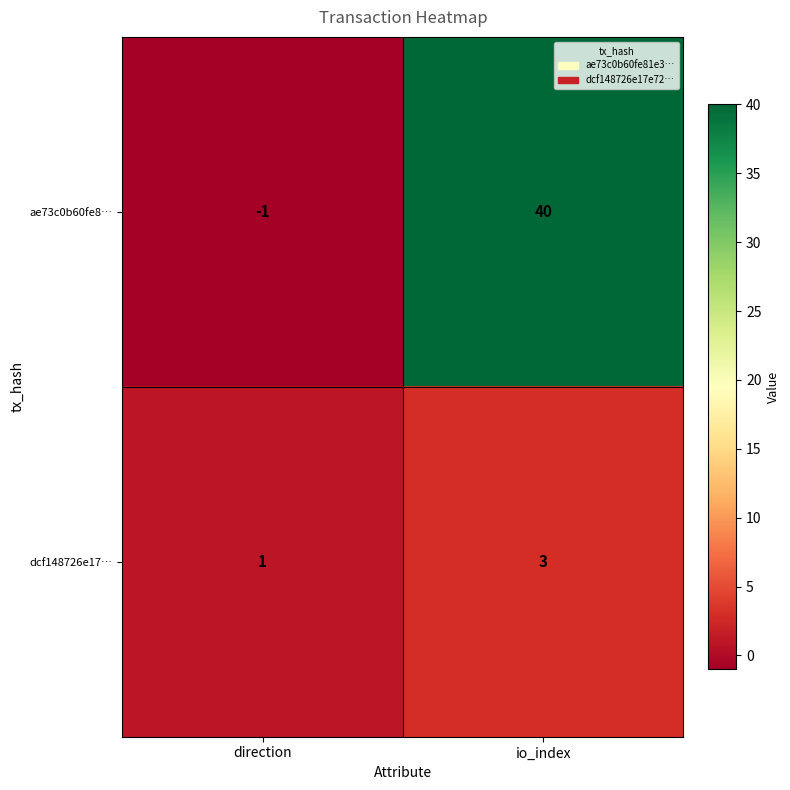

Reading left to right, what are all the values shown in this chart?

ae73c0b60fe8…: -1	40
dcf148726e17…: 1	3